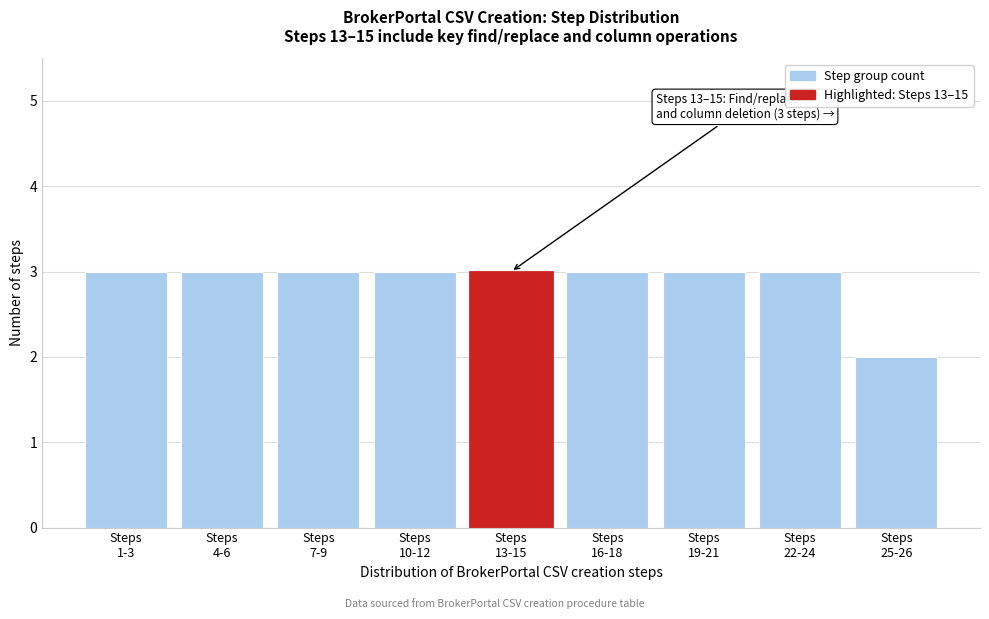

Reading right to left, transcribe all the data shown in this chart.

2	3	3	3	3	3	3	3	3